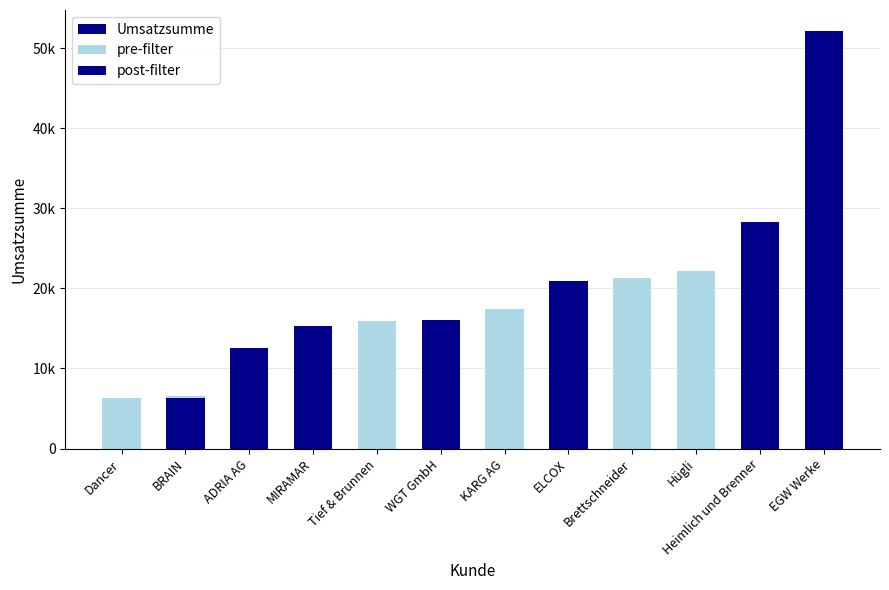

What is the average value of the pre-filter series?

19586